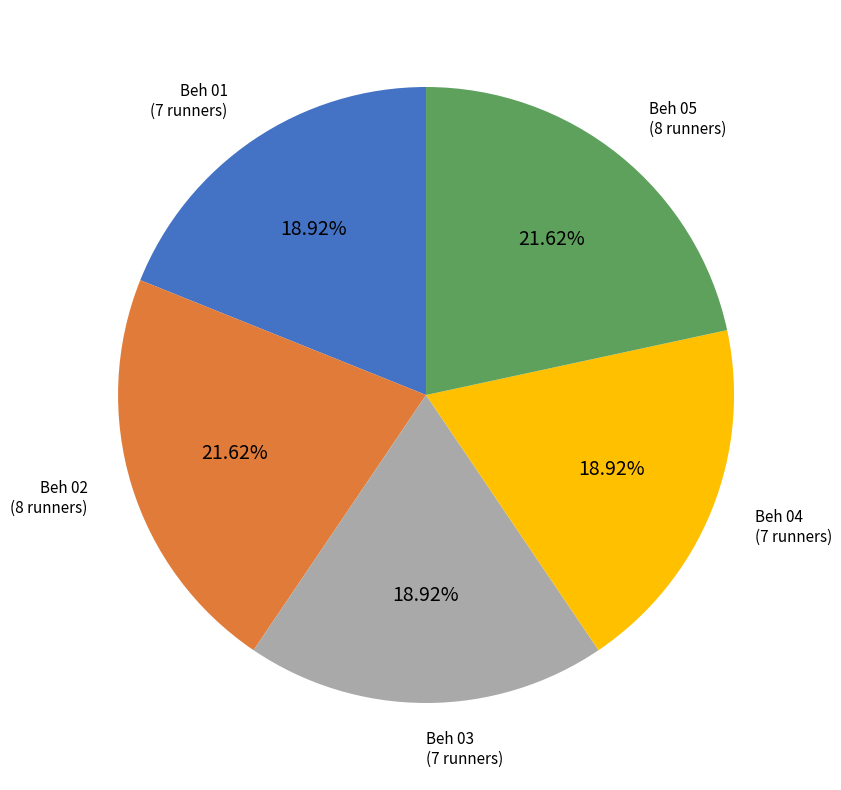

Is there a majority slice in this chart?

No